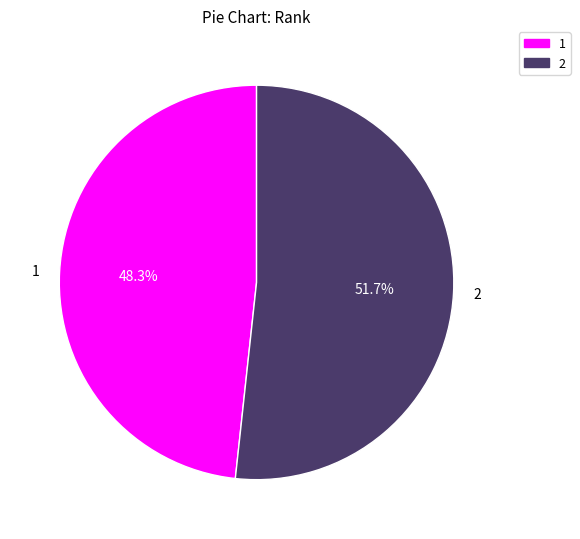

To the nearest percent, what percentage of the pie is 2?

52%